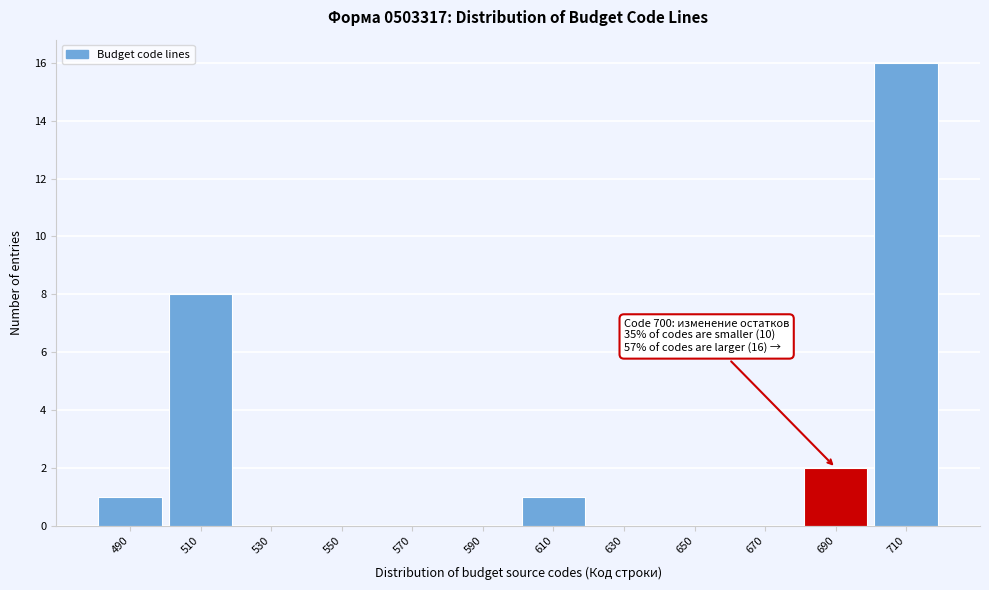

Reading left to right, transcribe all the data shown in this chart.

490=1	510=8	530=0	550=0	570=0	590=0	610=1	630=0	650=0	670=0	690=2	710=16